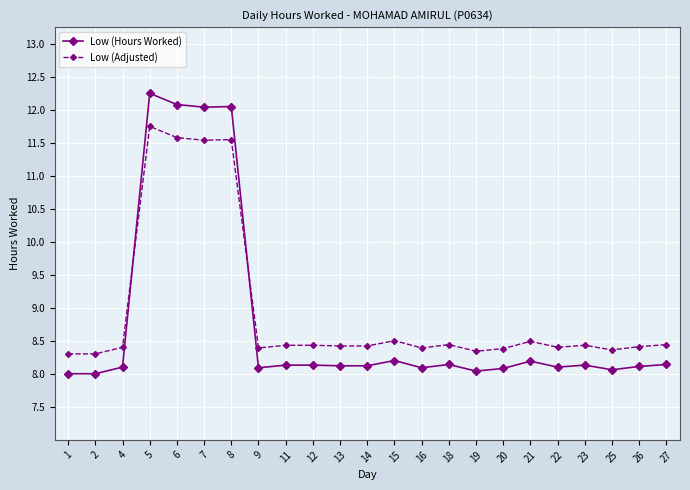

List the series in order of their peak value, highest first.

Low (Hours Worked), Low (Adjusted)